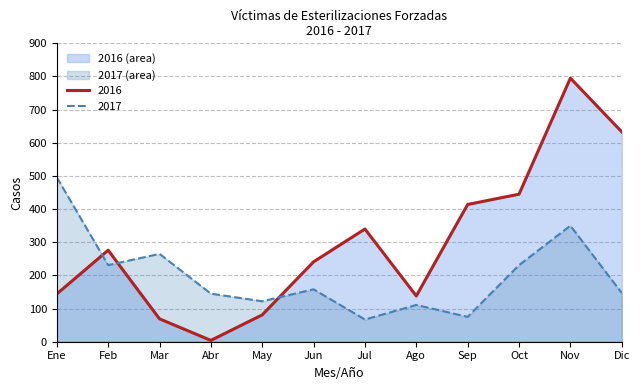

How many interior local valleys does the 2017 (line) series have?

4